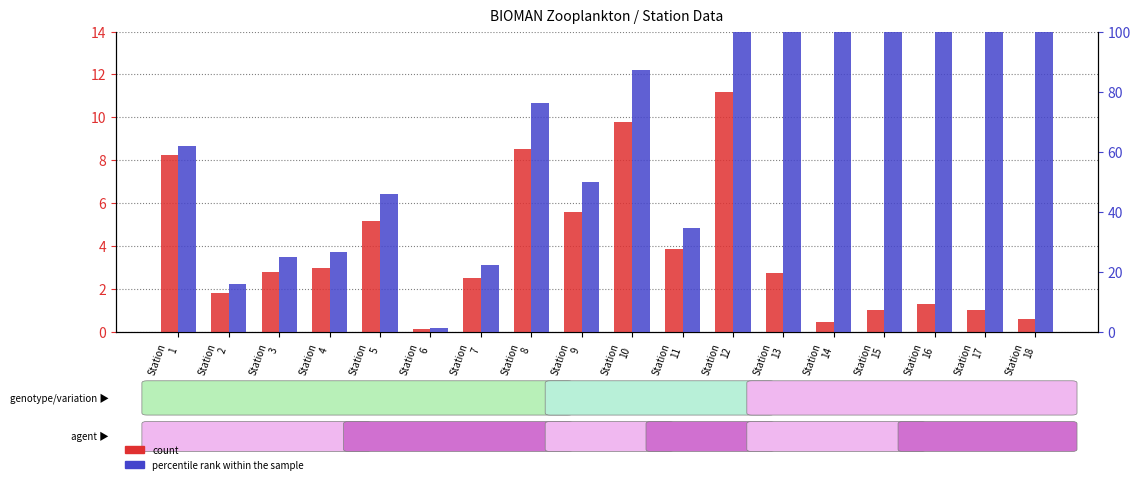

Reading left to right, extract all data points from this chart.

count: 8.3	1.8	2.8	3.0	5.1	0.1	2.5	8.5	5.6	9.8	3.9	11.2	2.7	0.5	1.0	1.3	1.0	0.6
percentile rank within the sample: 62.0	15.9	24.7	26.4	46.0	1.2	22.2	76.1	49.7	87.3	34.5	100.0	20577.1	4167.1	8930.8	11298.1	8852.3	5124.6